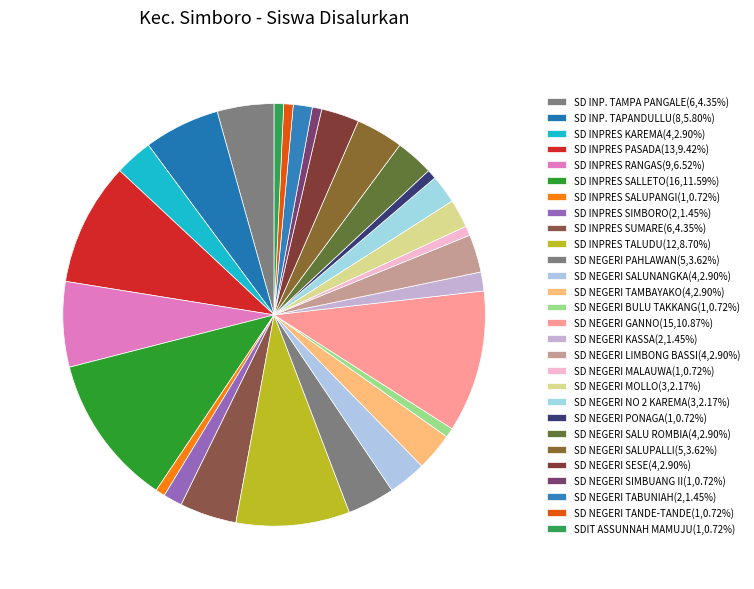

To the nearest percent, what is the combined percentage of SD INPRES SUMARE and SD NEGERI TAMBAYAKO?

7%